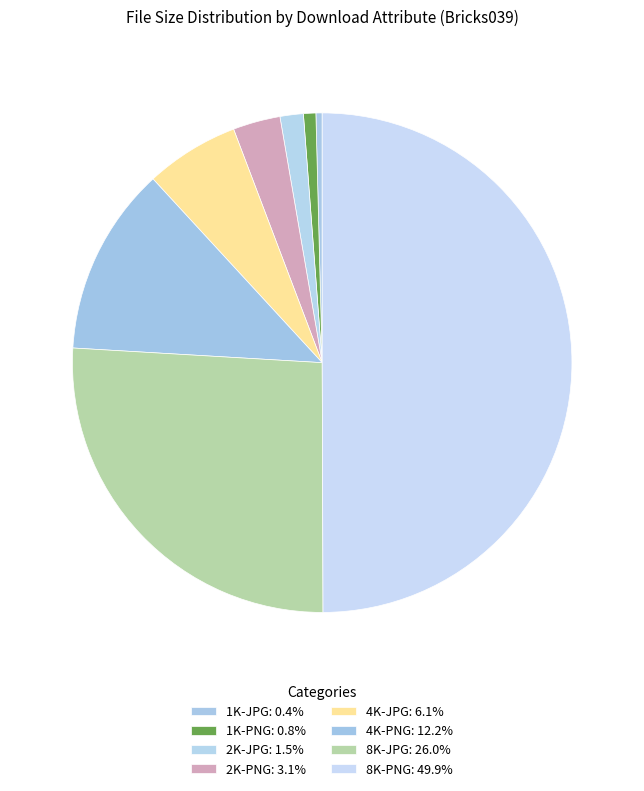

To the nearest percent, what is the combined percentage of 2K-JPG and 8K-JPG?

27%